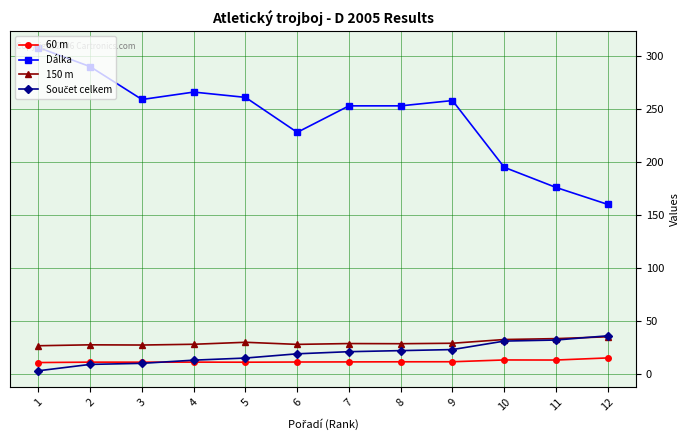

True or false: 60 m has more than 0 points higher than both neighbors.

True